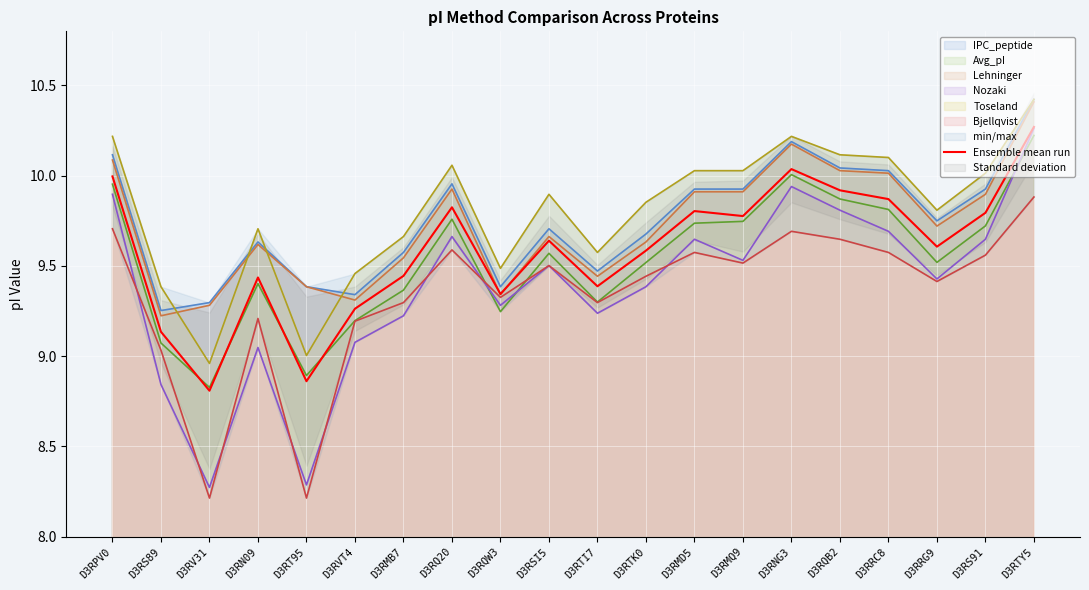

Does the chart display data point markers on the line(s)?

No